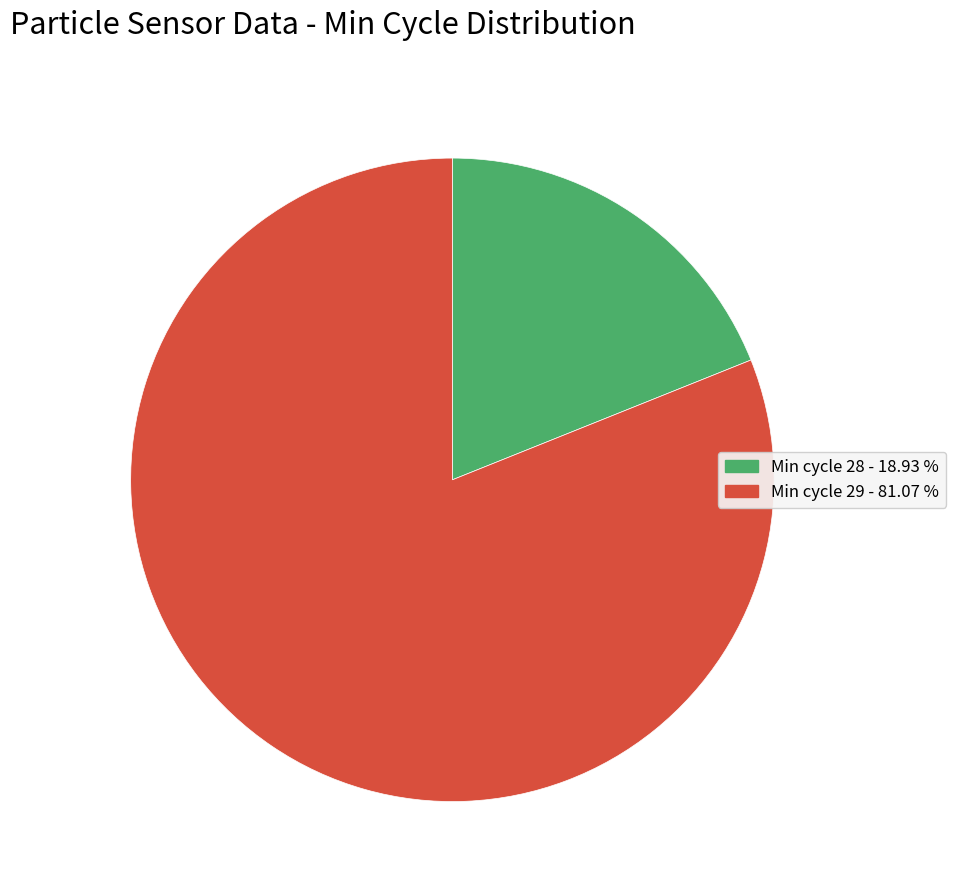

Count the number of slices in the pie.

2